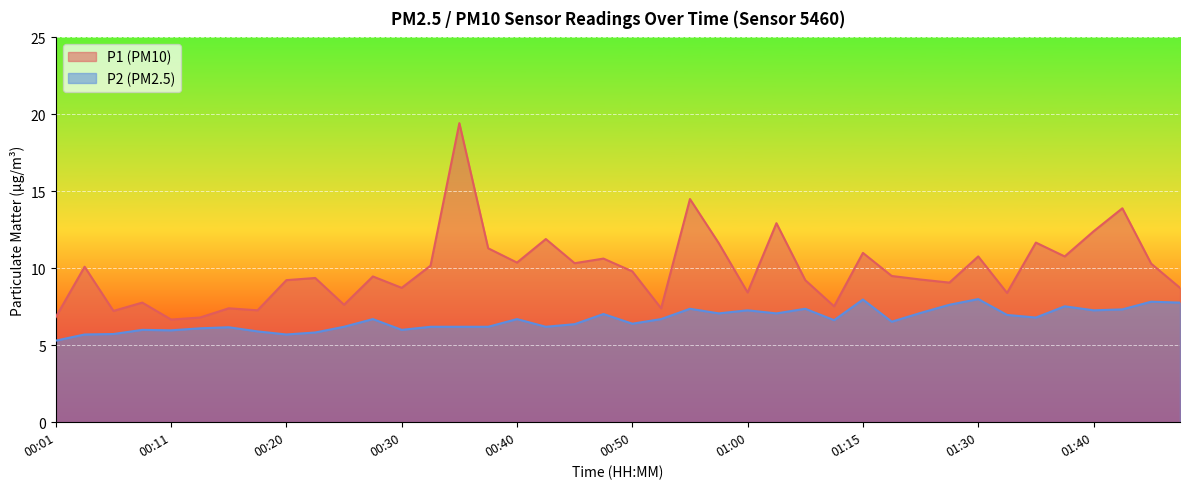

Is it true that P2 equals 2.9 at 00:50?

False